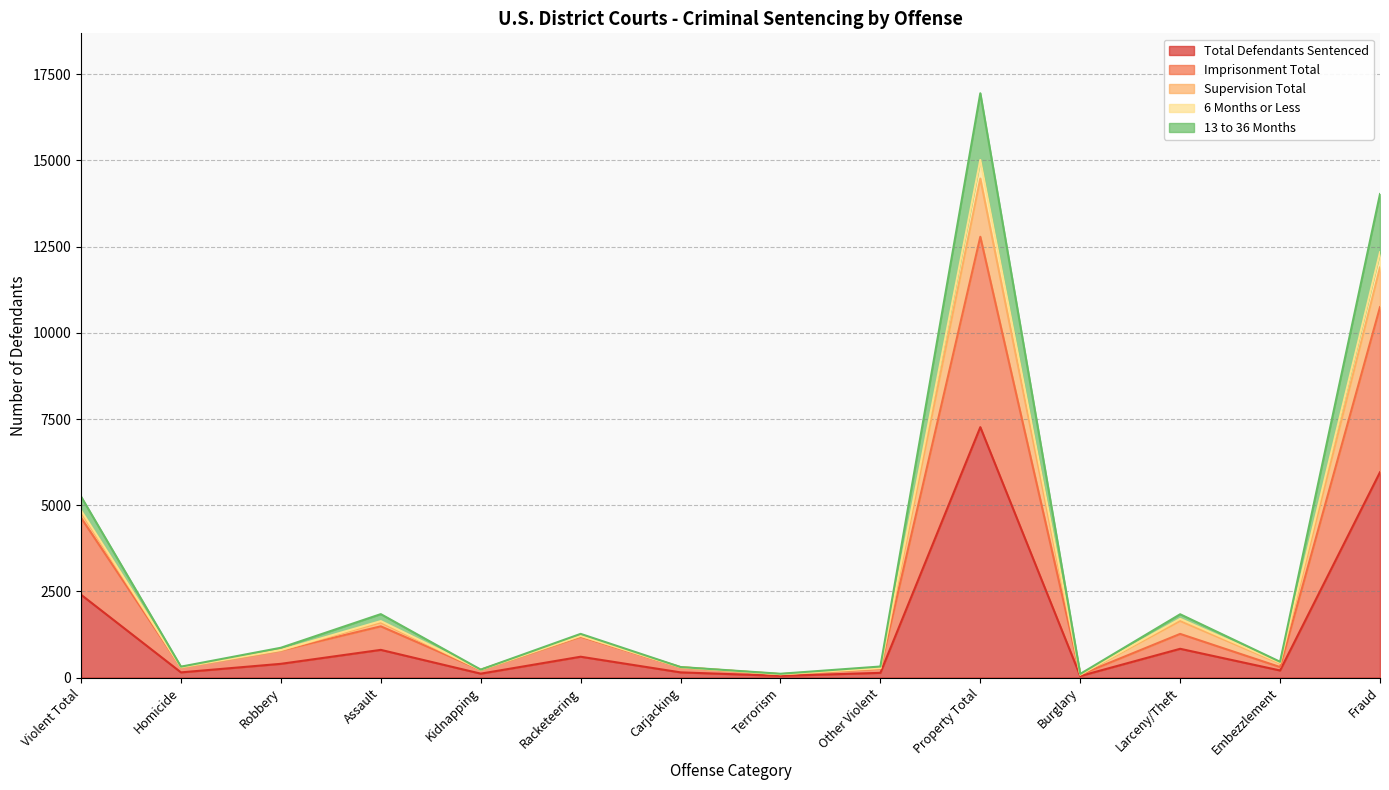

At which category does Imprisonment Total reach its first local peak?

Assault